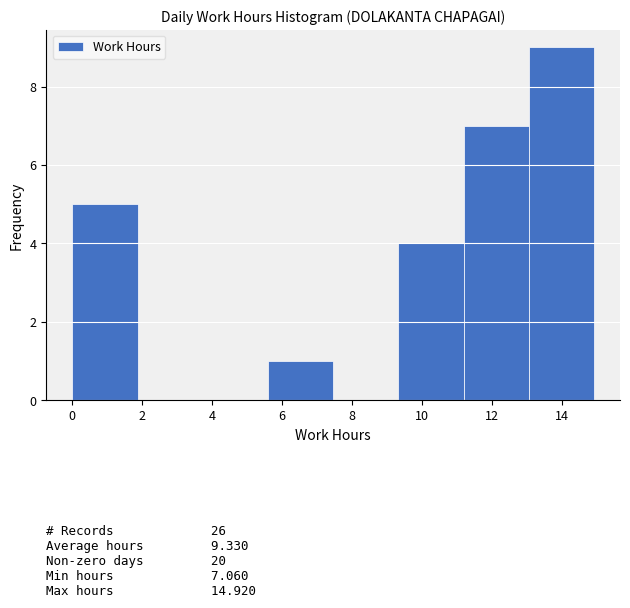

Which range on the x-axis has the tallest bar?

13.0 to 15.0